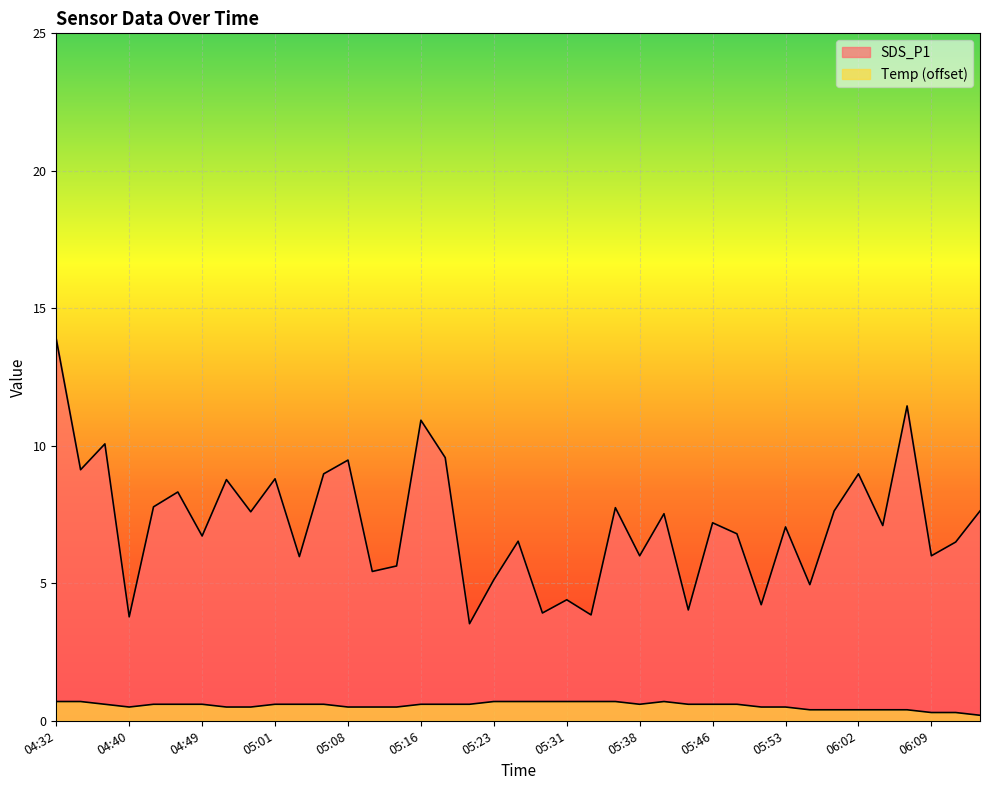

Count the number of categories in the chart.

39